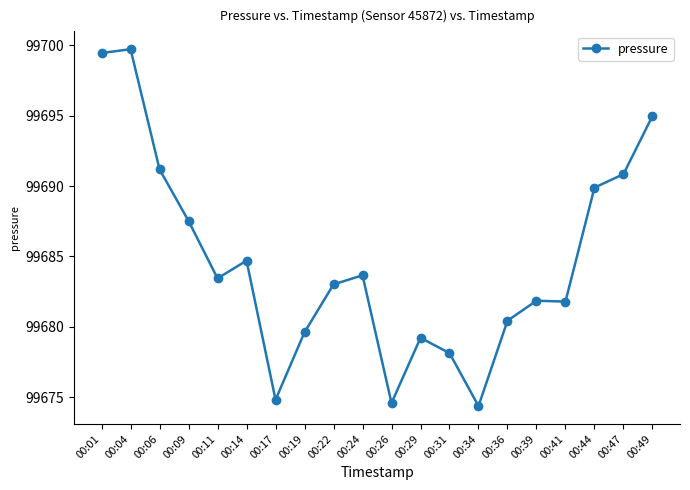

The chart shows a value of 40569.6 at 00:47. True or false?

False